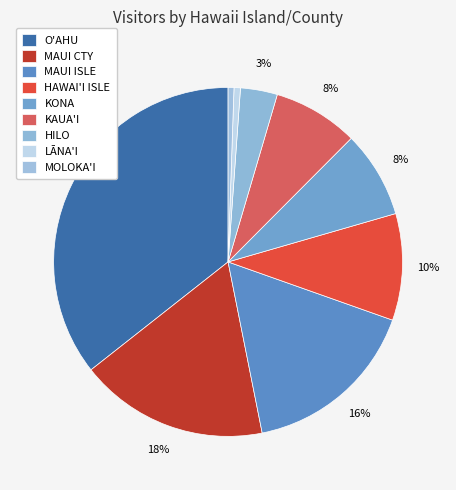

True or false: MAUI CTY accounts for 12% of the total.

False